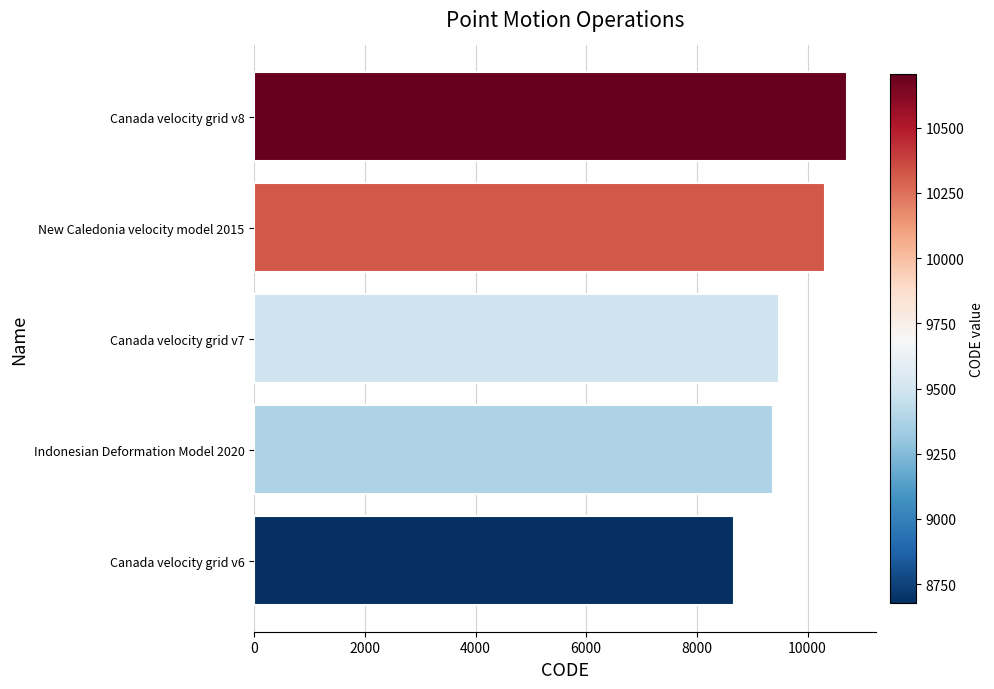

Reading bottom to top, what are all the values shown in this chart?

8676	9375	9483	10323	10707